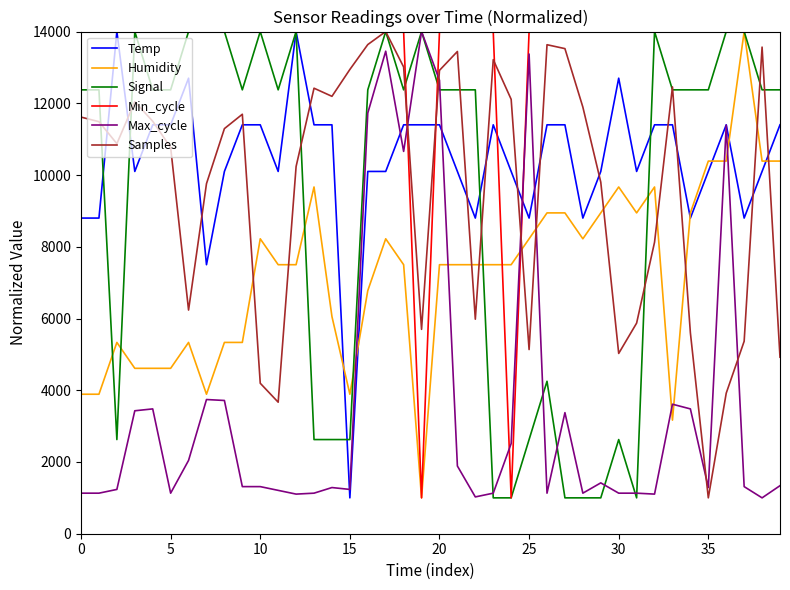

True or false: Samples and Max_cycle intersect in this chart.

True